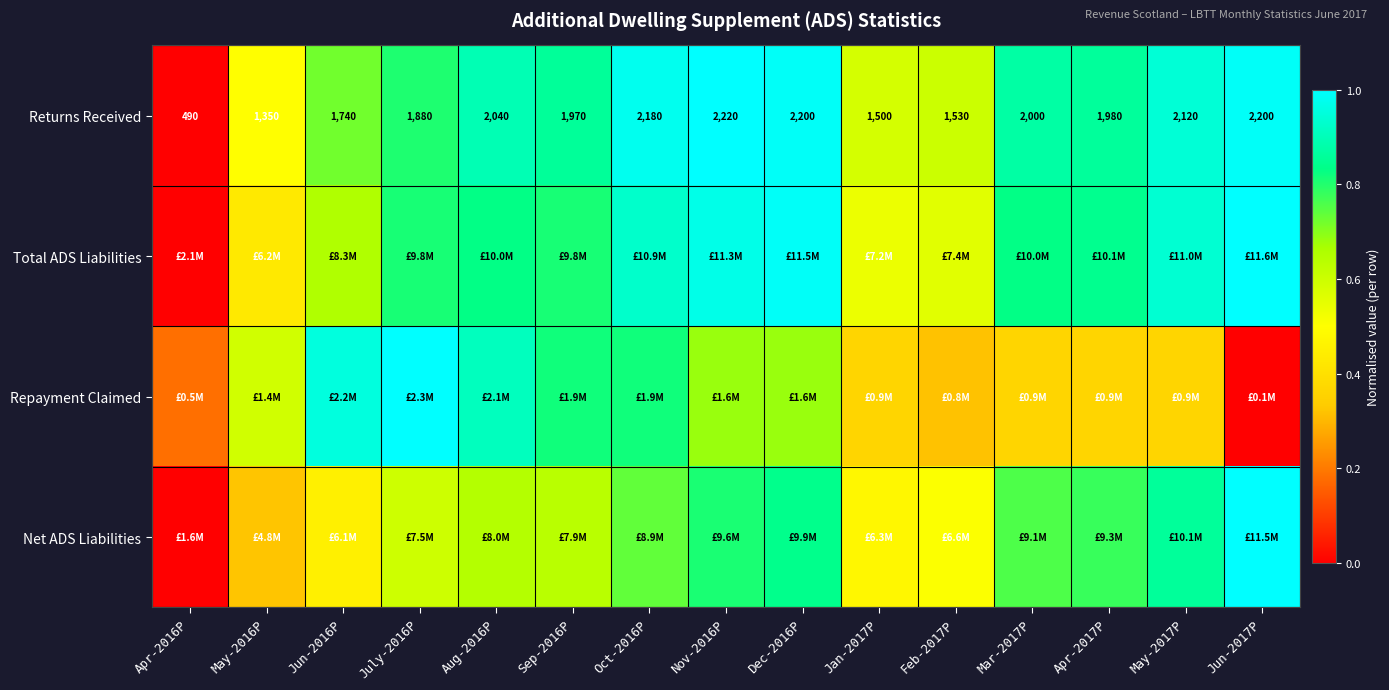

The Repayment Claimed series shows 0.3 at Dec-2016P. True or false?

False